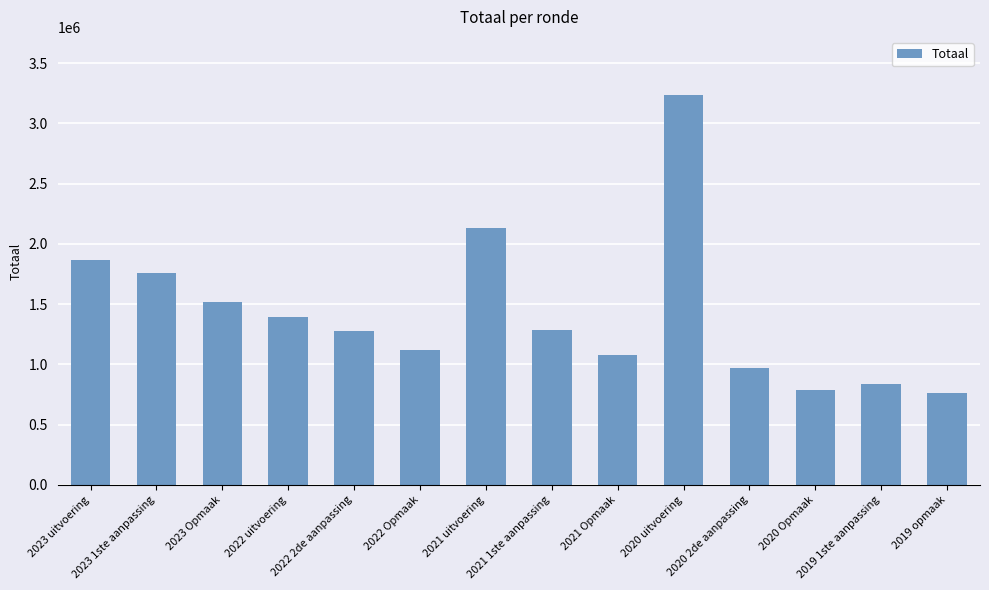

Read the value at 2021 uitvoering, to the nearest 50.

2129100